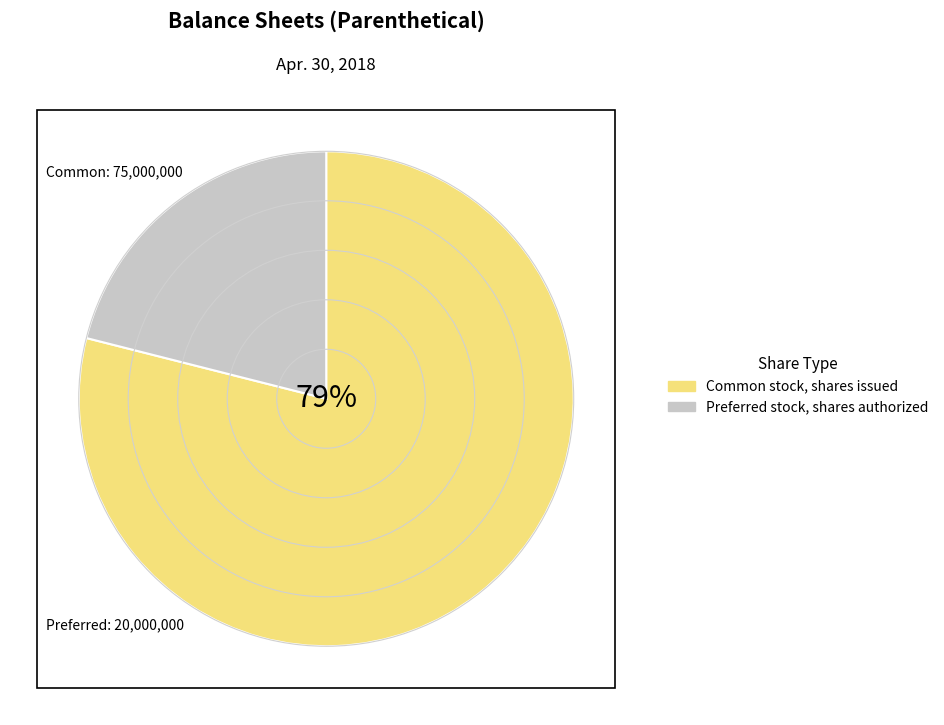

Is there any slice that represents more than half of the pie?

Yes